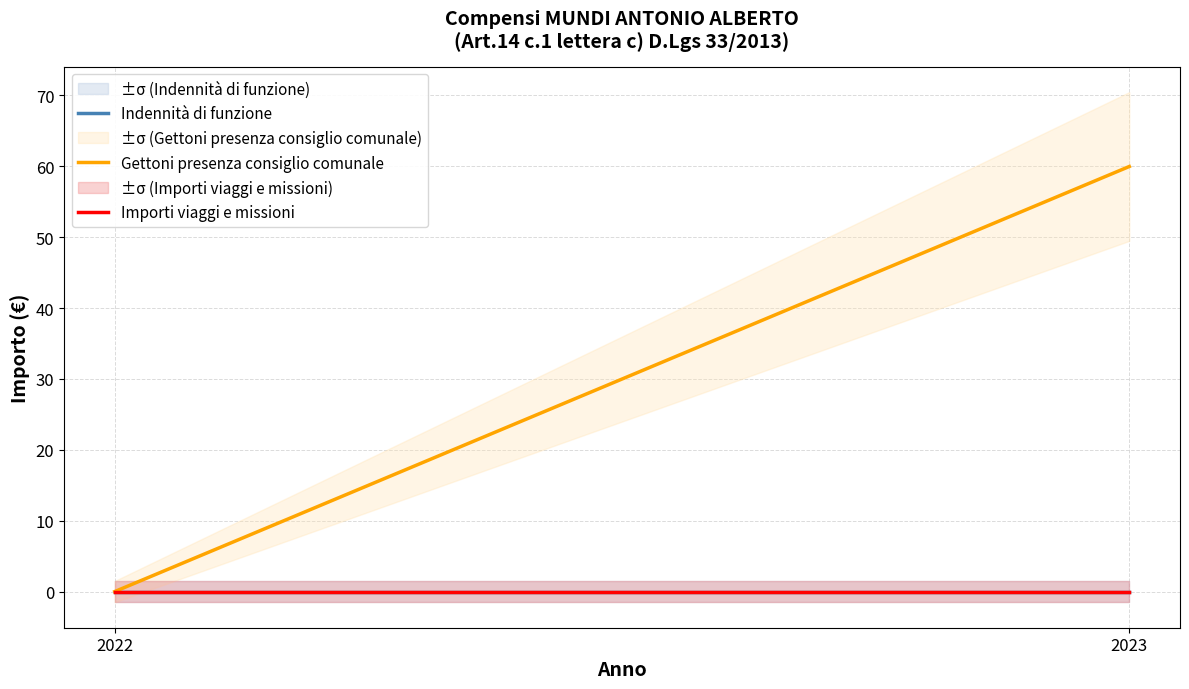

List the series in order of their peak value, highest first.

Gettoni presenza consiglio comunale, Indennità di funzione, Importi viaggi e missioni